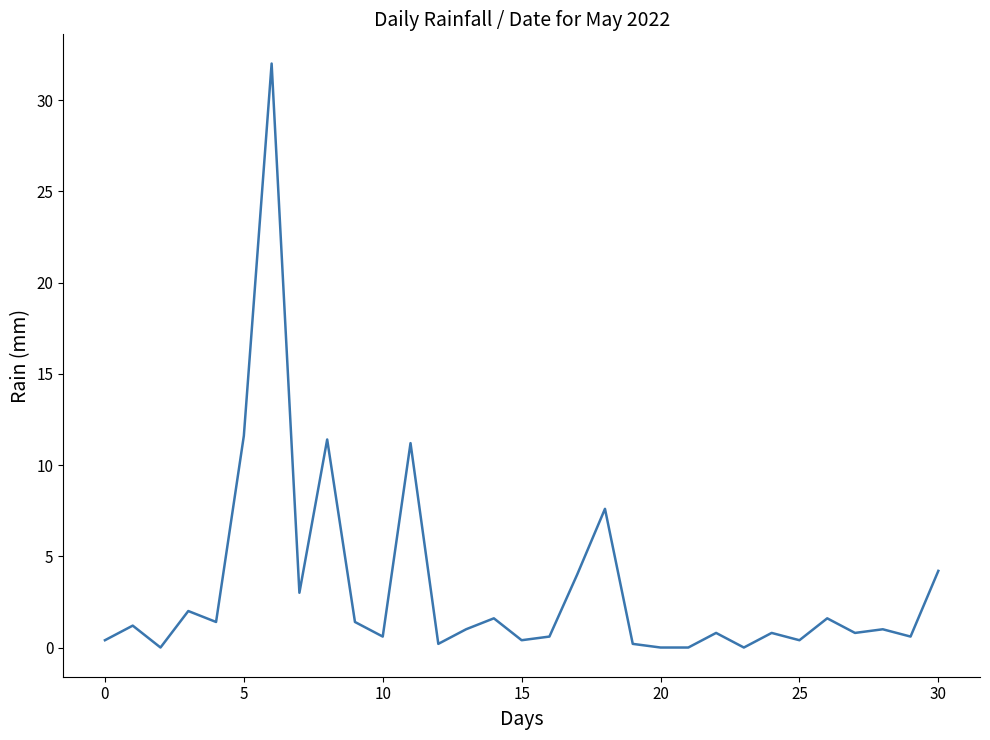

Does the chart display data point markers on the line(s)?

No